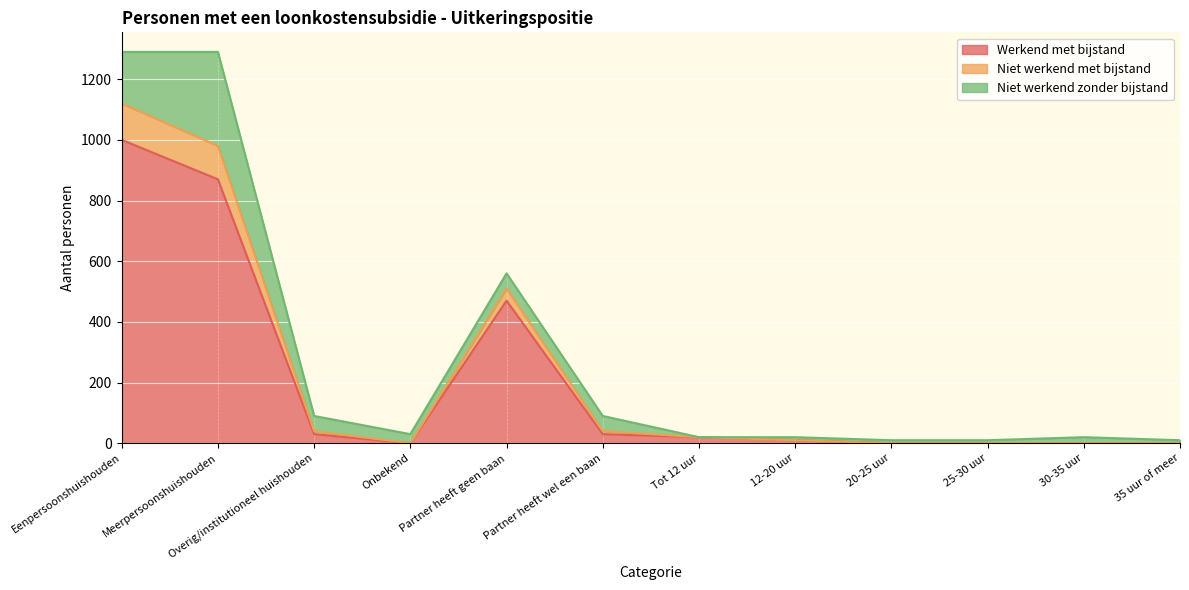

True or false: Werkend met bijstand and Niet werkend met bijstand intersect in this chart.

False